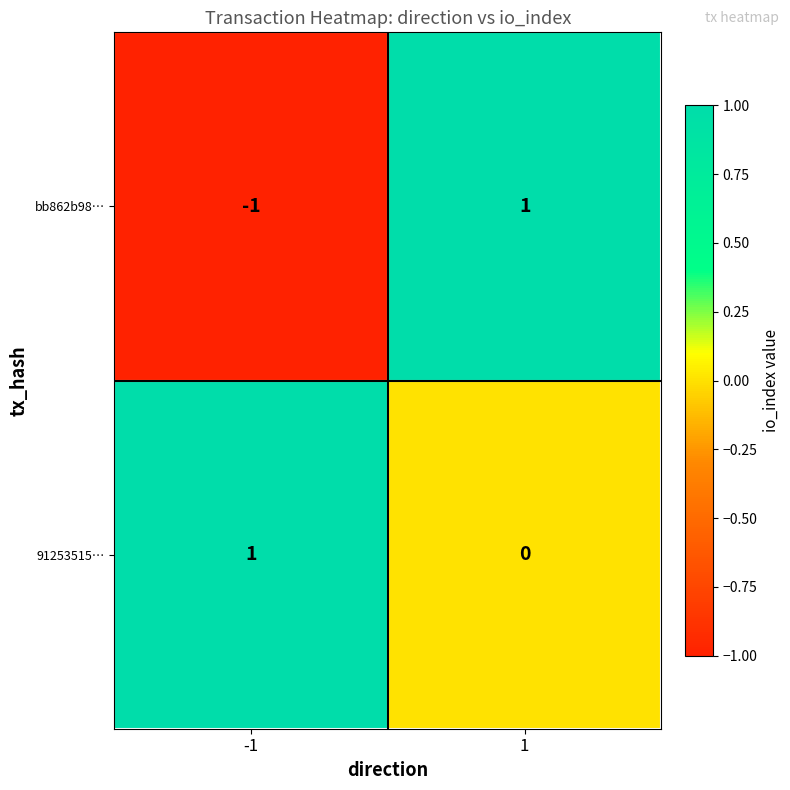

Which series has the largest total across all categories?

91253515…